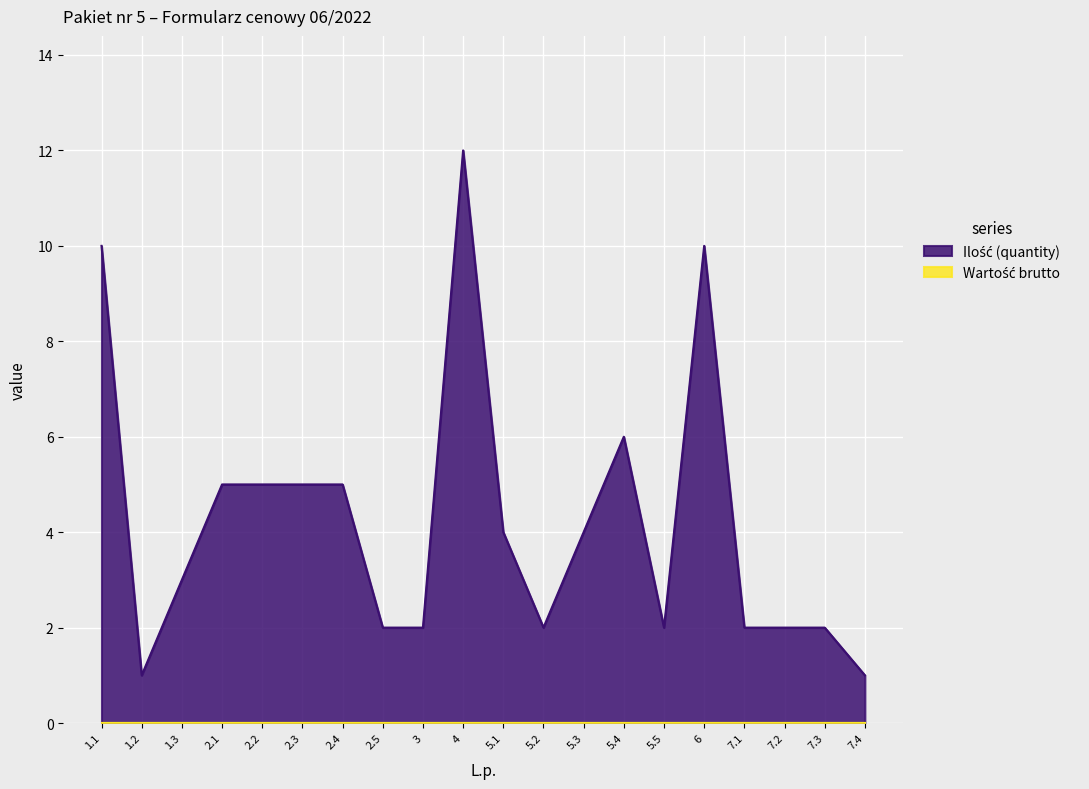

True or false: the data shows 1 at 5.5.

False